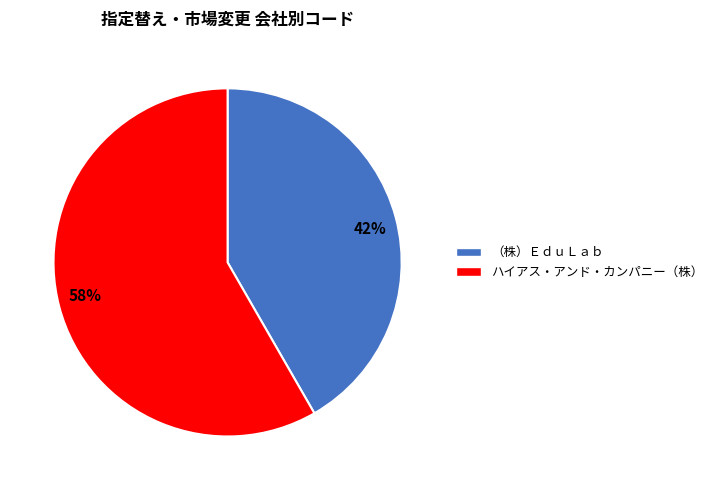

What is the majority slice?

58%